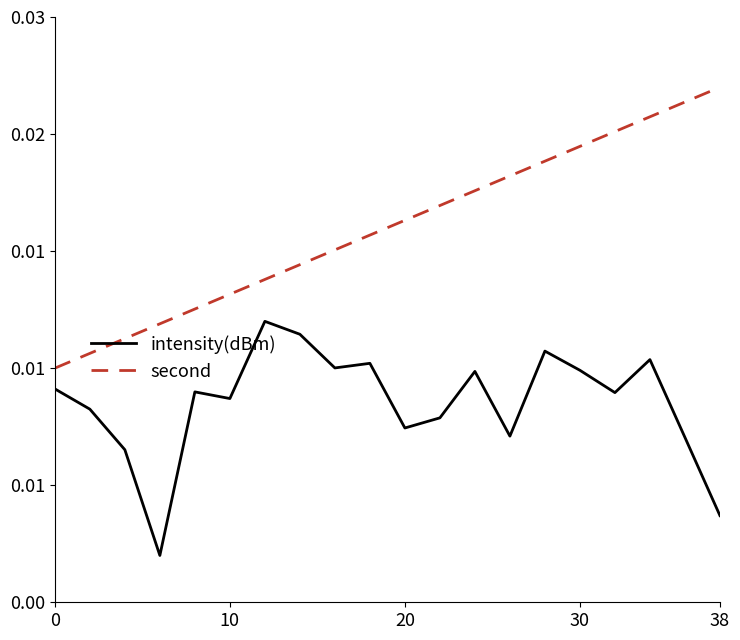

True or false: second and intensity(dBm) intersect in this chart.

False